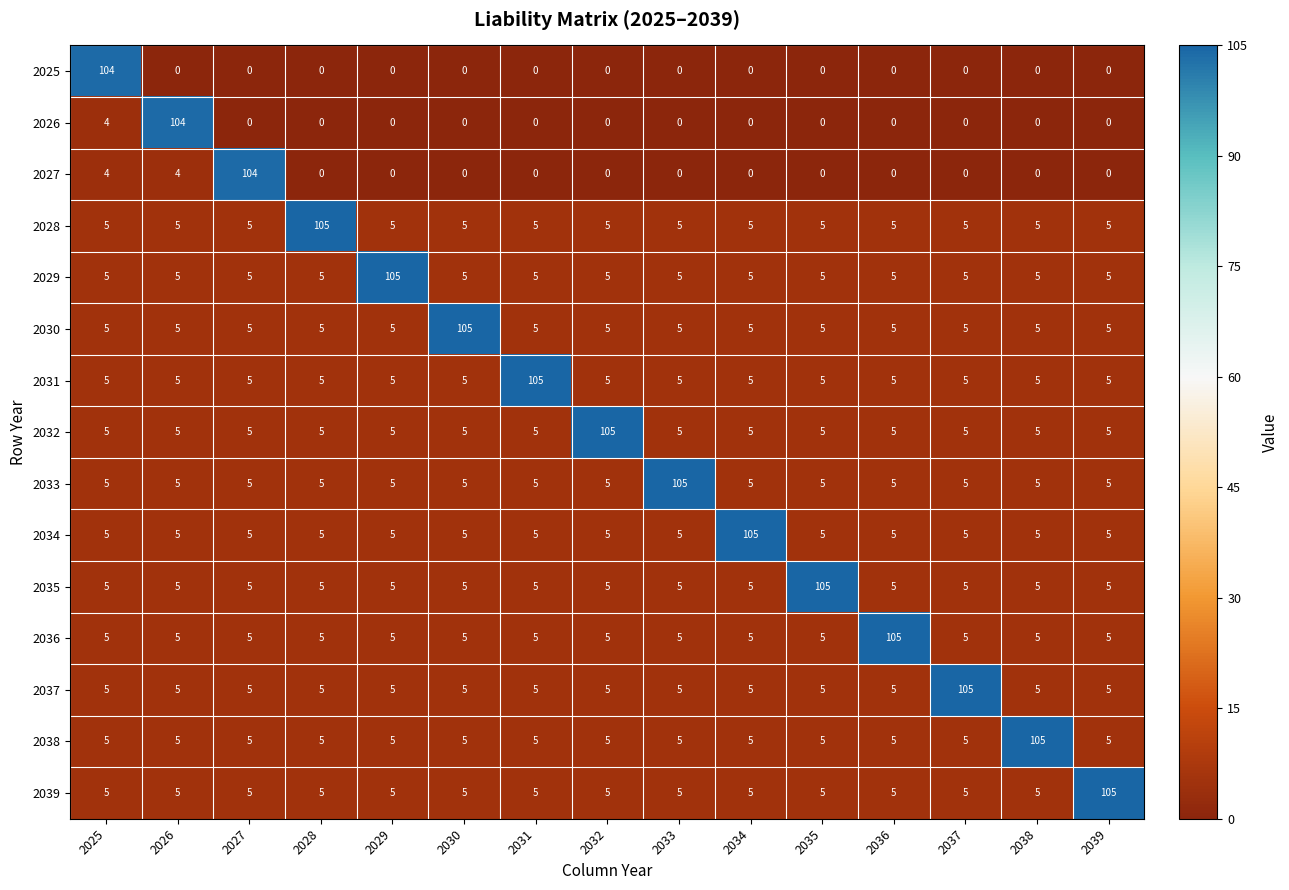

What is the total value across all series at 2028?

160